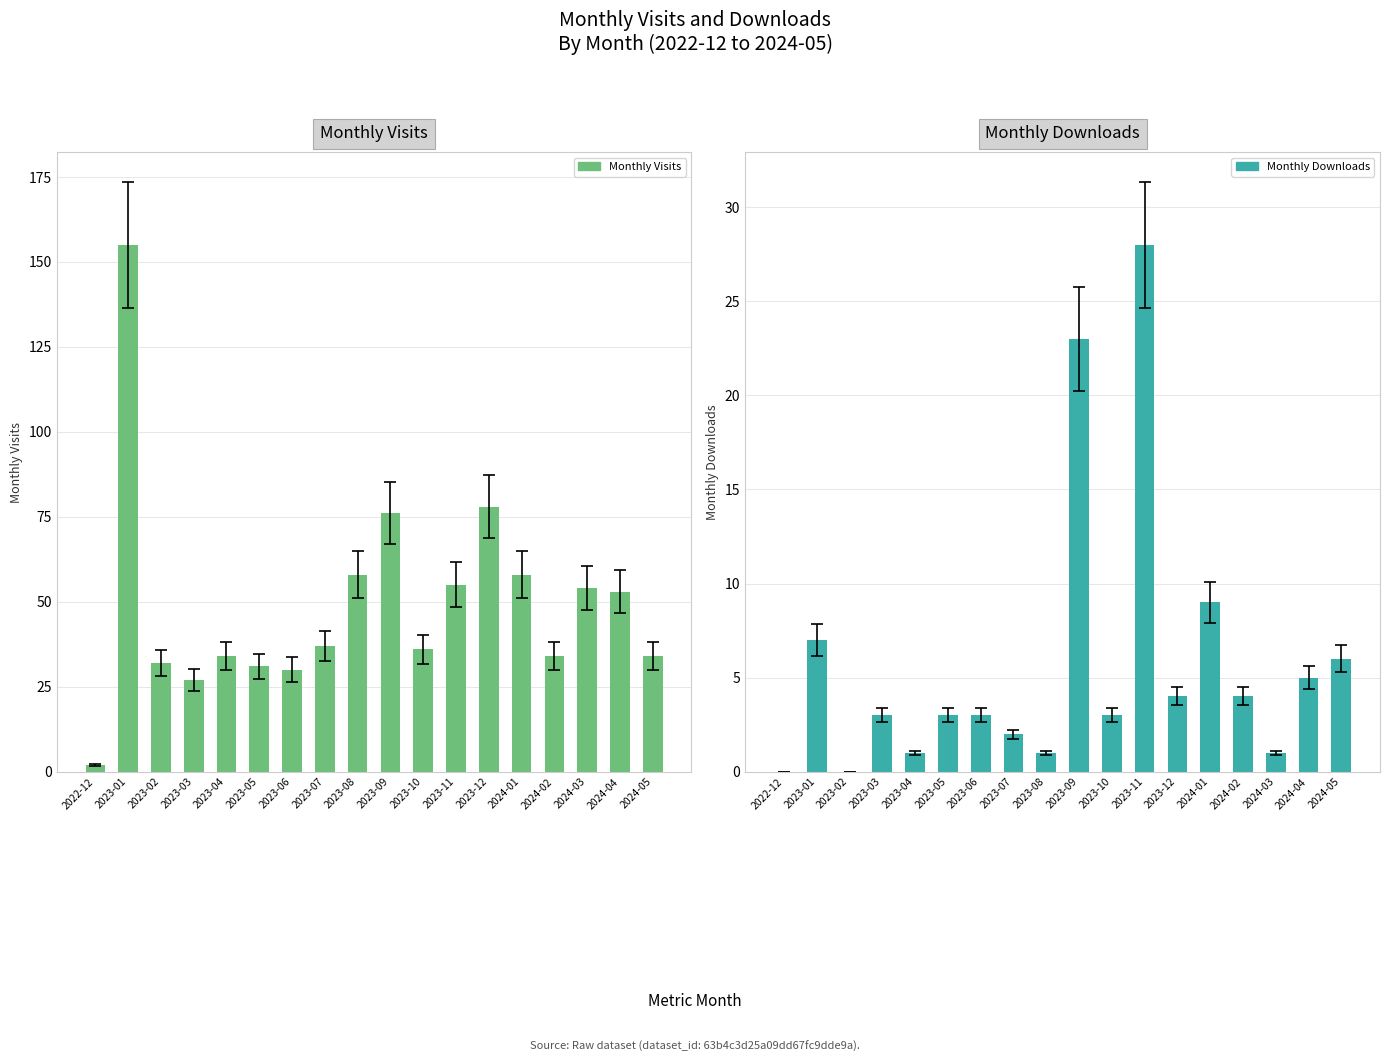

What is the label of the 1st bar from the right?

2024-05